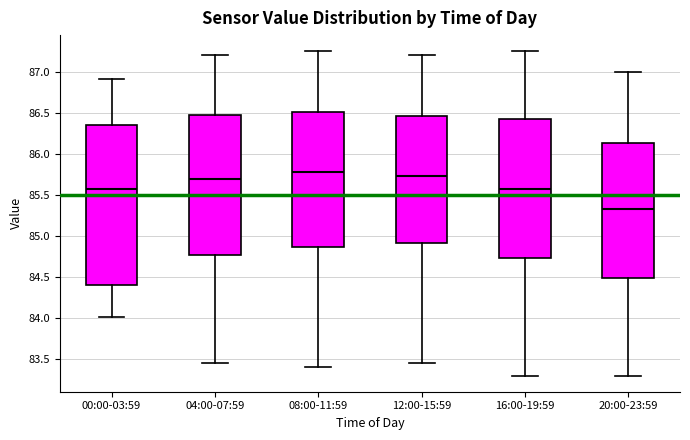

Which box has the highest median line?

08:00-11:59